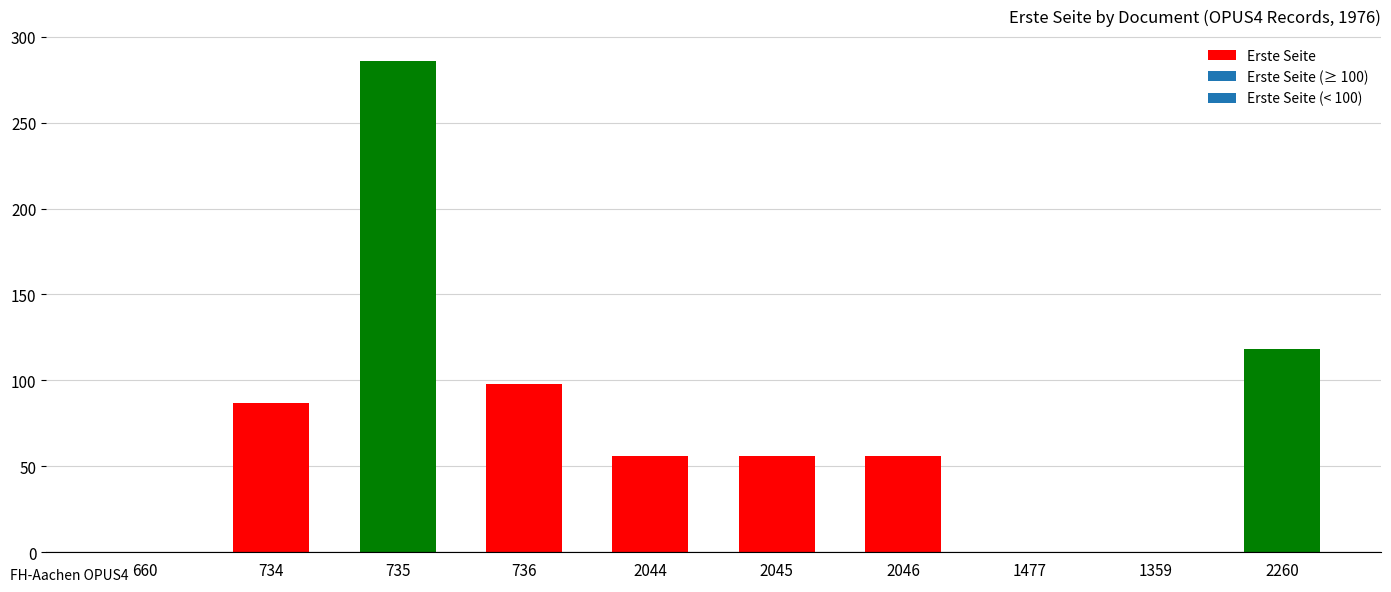

Reading left to right, extract all data points from this chart.

0	87	286	98	56	56	56	0	0	118